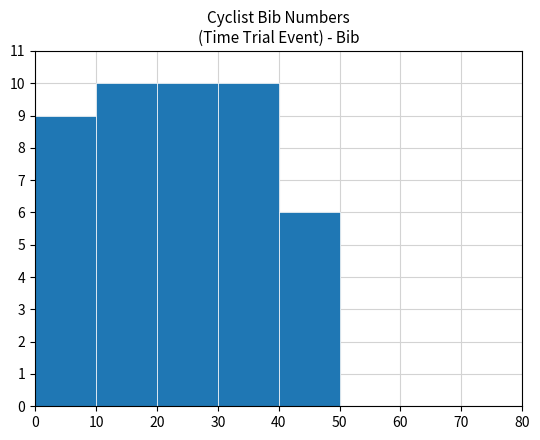

How tall is the bar that spans 30 to 40 on the x-axis? The values are not printed on the chart, so give them approximately, as read against the axis.

10